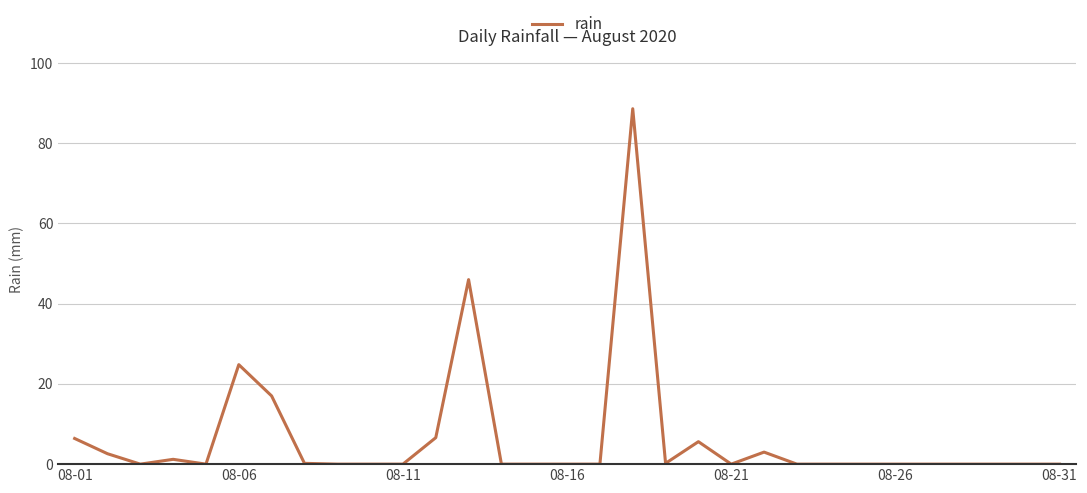

What is the maximum value shown in the chart?

88.6